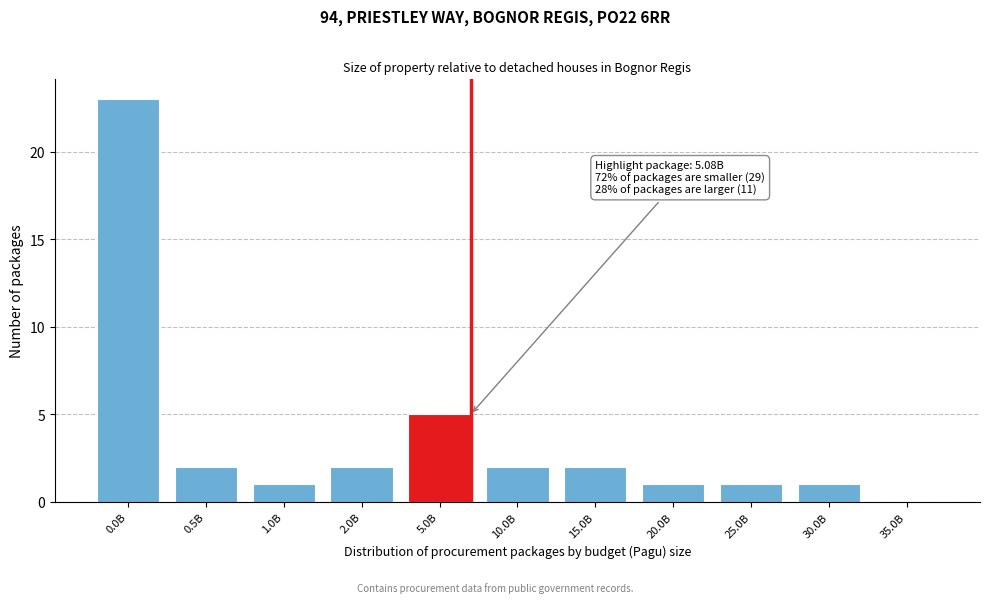

Reading left to right, extract all data points from this chart.

0.0B=23	0.5B=2	1.0B=1	2.0B=2	5.0B=5	10.0B=2	15.0B=2	20.0B=1	25.0B=1	30.0B=1	35.0B=0